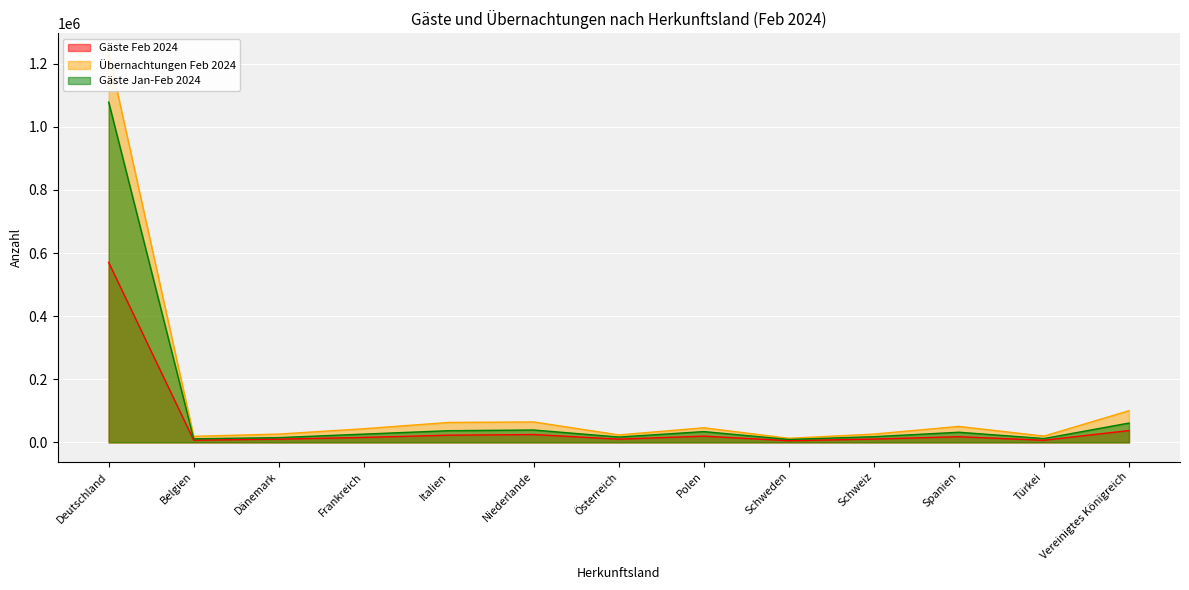

How many values in the Gäste Feb 2024 series are below 15602?

6